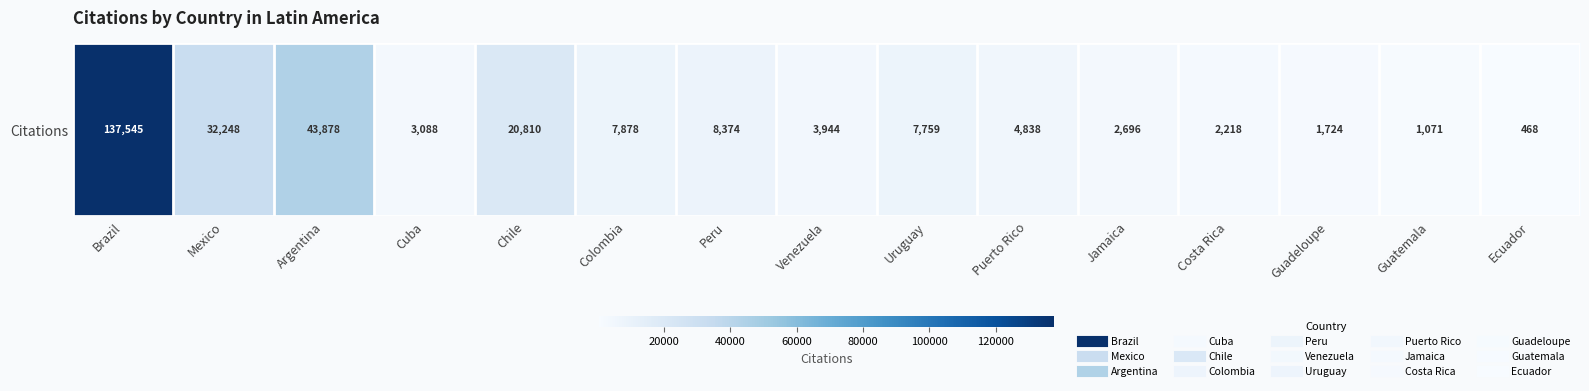

At which category does the chart reach its peak across all series?

Brazil